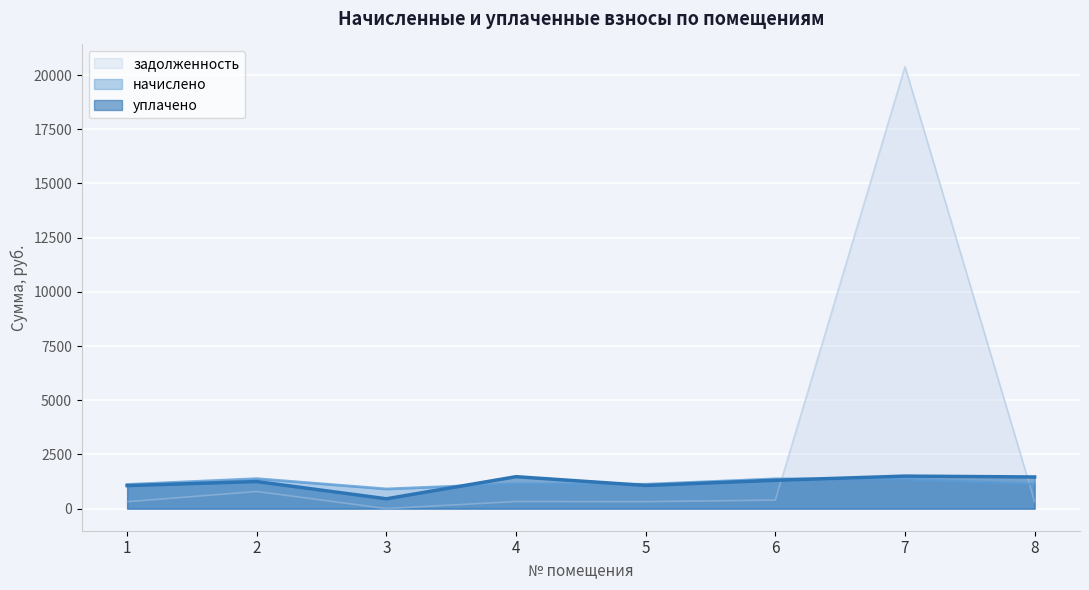

The задолженность series shows 204.8 at 4. True or false?

False